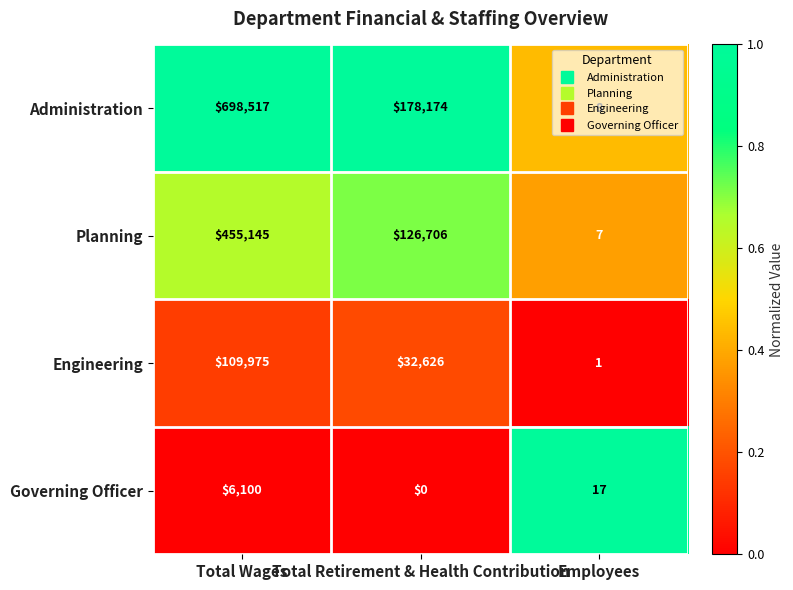

At which label is Governing Officer closest to 3050?

Employees